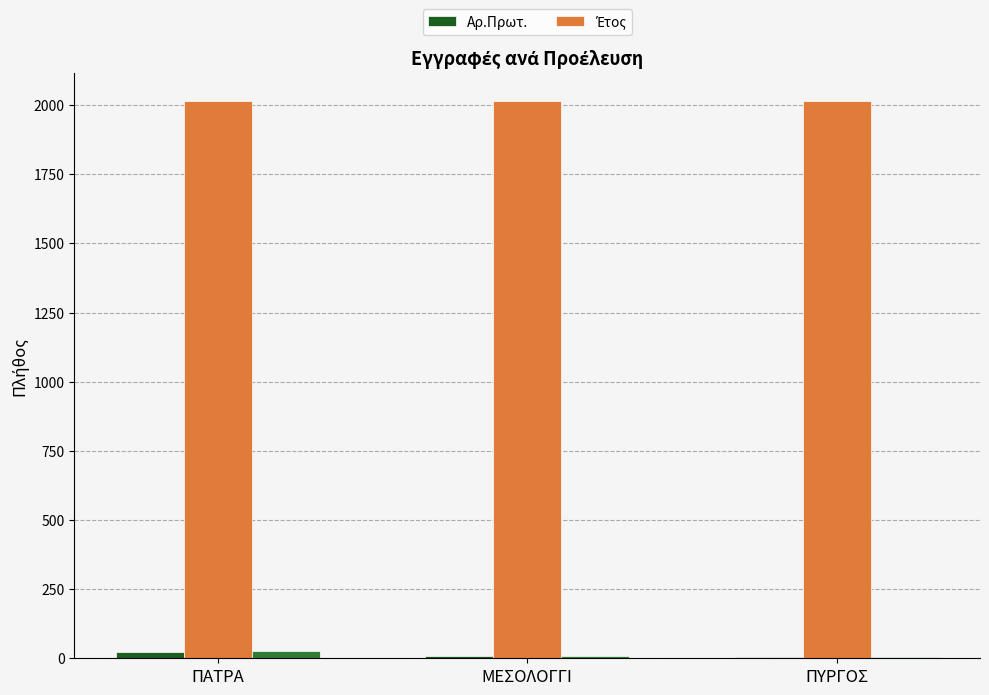

What position from the left is ΠΥΡΓΟΣ?

3